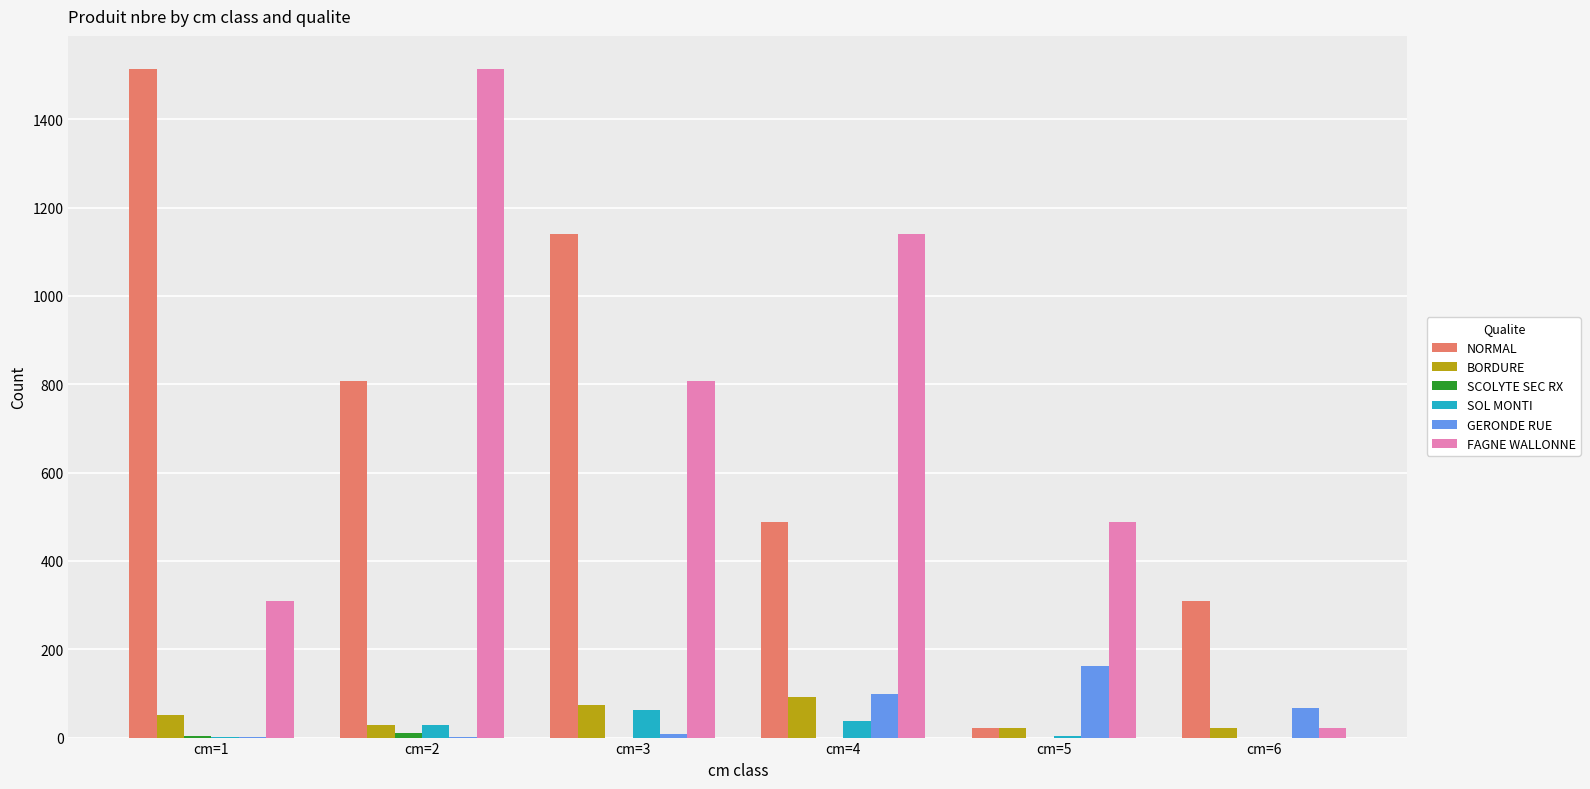

How many data points does each series have?

6